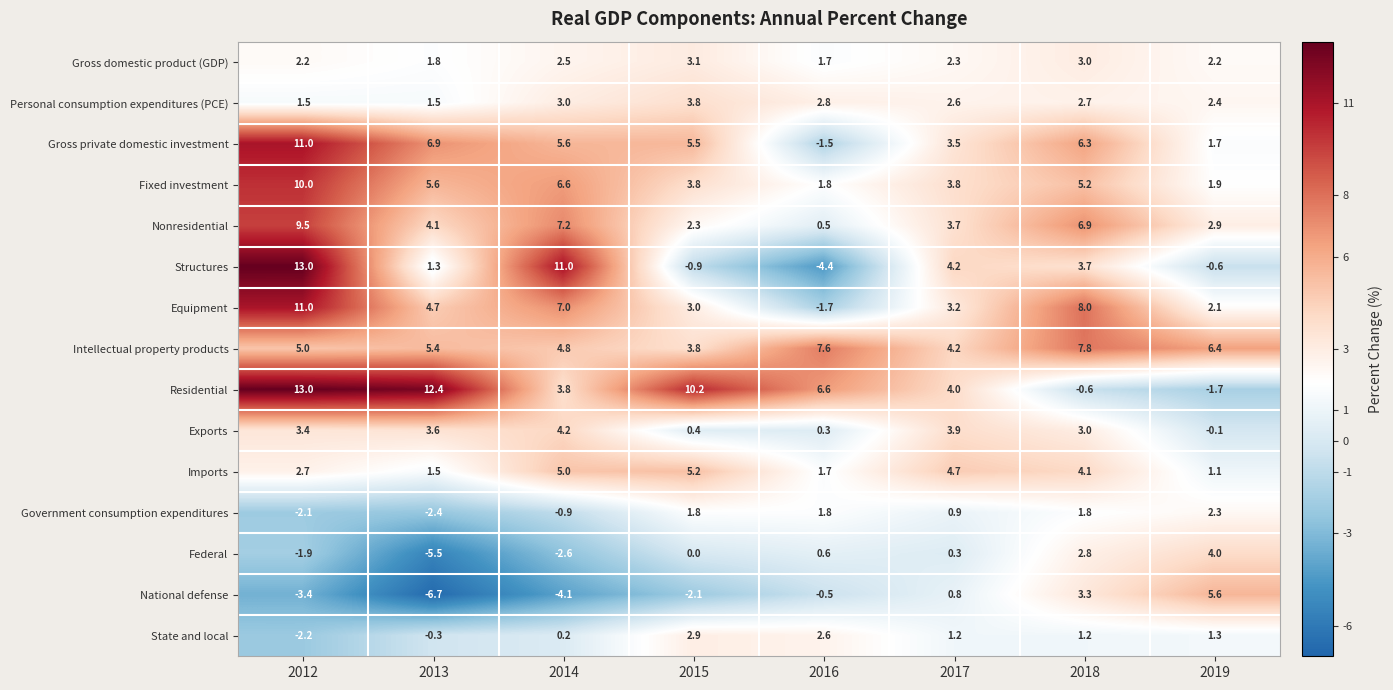

At 2019, list the series in order from largest to smallest.

Intellectual property products, National defense, Federal, Nonresidential, Personal consumption expenditures (PCE), Government consumption expenditures, Gross domestic product (GDP), Equipment, Fixed investment, Gross private domestic investment, State and local, Imports, Exports, Structures, Residential